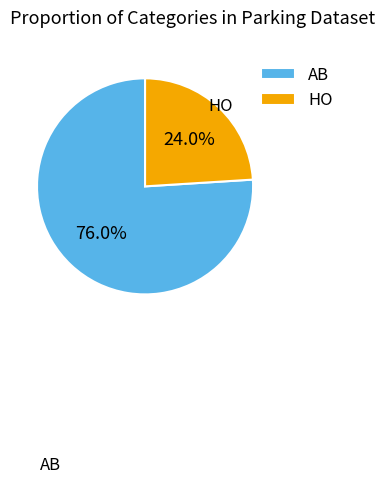

To the nearest percent, what is the combined percentage of HO and AB?

100%